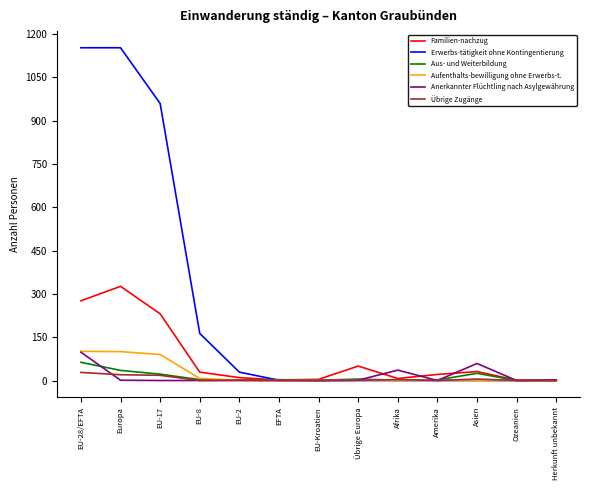

Which series has the largest total across all categories?

Erwerbs-tätigkeit ohne Kontingentierung